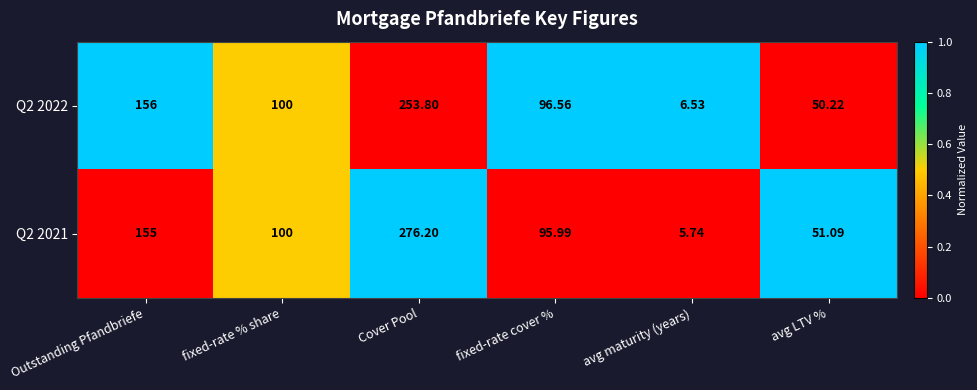

Which label corresponds to the smallest value in the chart?

avg maturity (years)